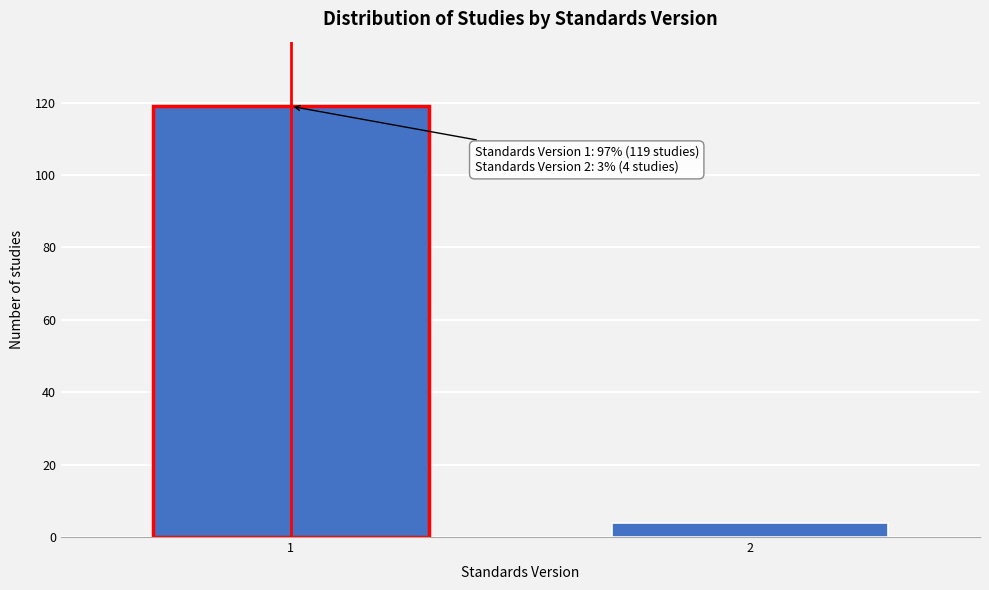

Reading left to right, what are all the values shown in this chart?

119	4